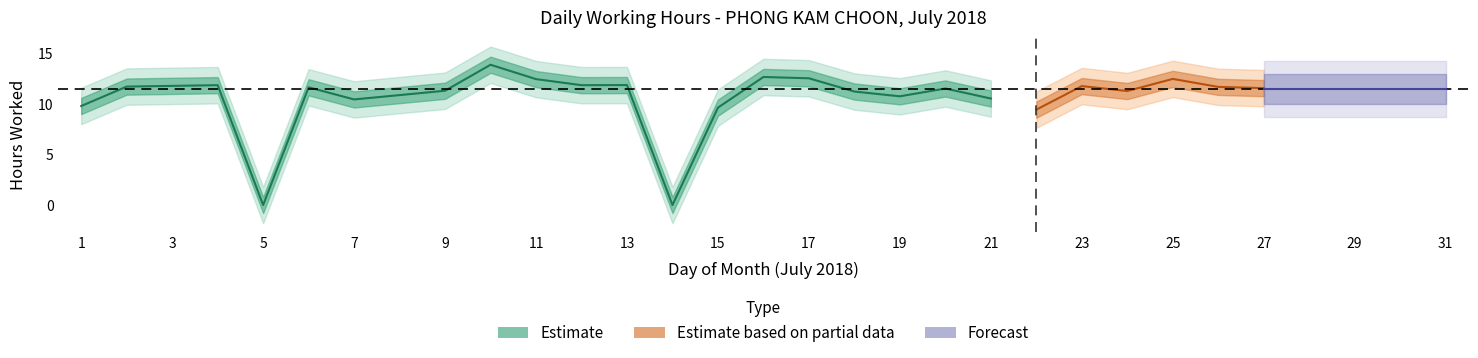

Approximately how many times larger is the value at 20 compared to 4?

1.0